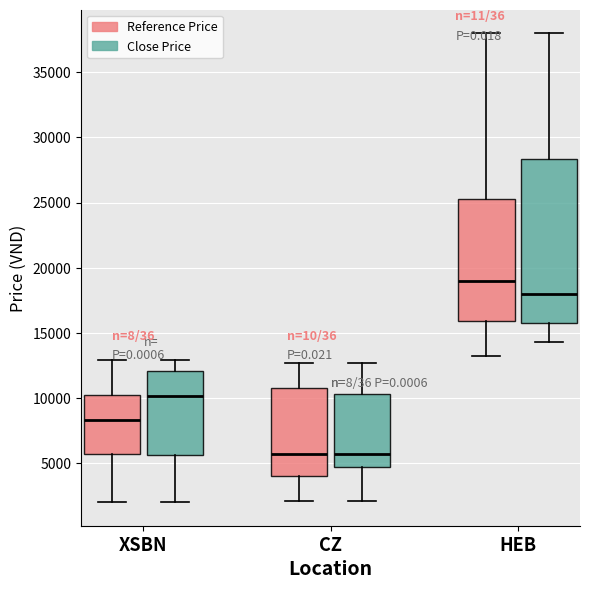

Where does the median line of the box for HEB (Reference Price) sit on the y-axis? The values are not printed on the chart, so give them approximately, as read against the axis.

19000